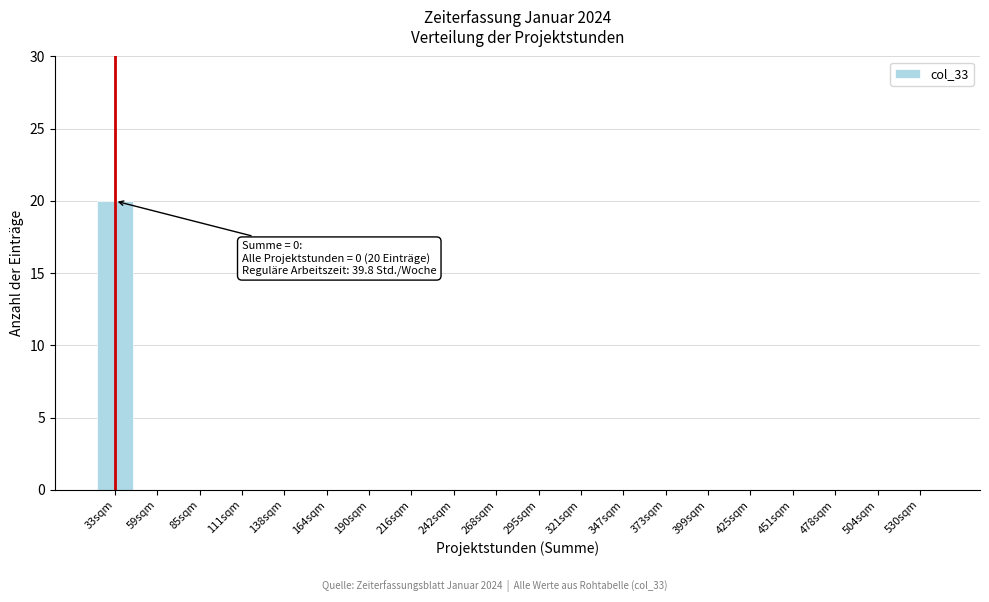

Reading left to right, list all the values displayed in this chart.

33sqm=20	59sqm=0	85sqm=0	111sqm=0	138sqm=0	164sqm=0	190sqm=0	216sqm=0	242sqm=0	268sqm=0	295sqm=0	321sqm=0	347sqm=0	373sqm=0	399sqm=0	425sqm=0	451sqm=0	478sqm=0	504sqm=0	530sqm=0